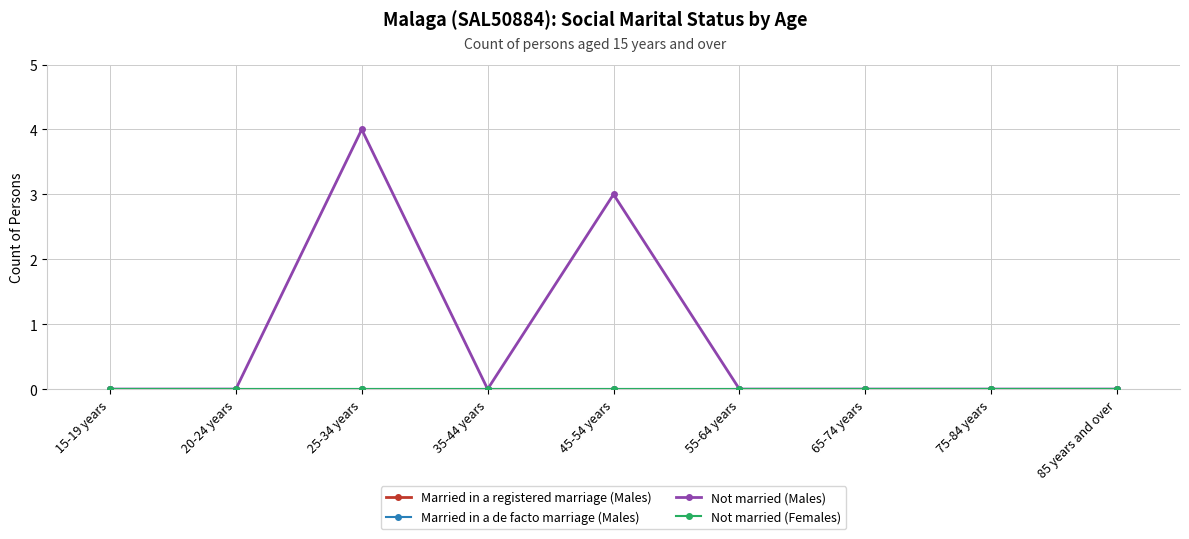

Where is Not married (Females) nearest to the value 0?

15-19 years